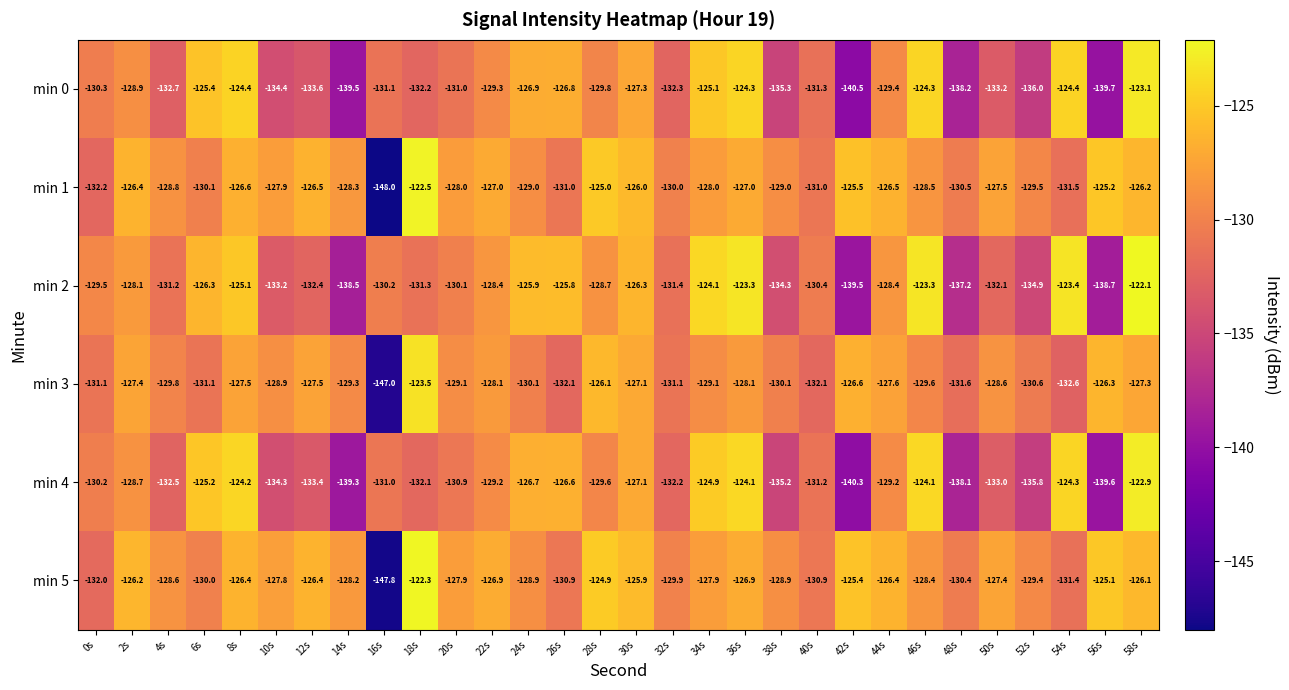

Where does the min 5 series first go above -127?

2s